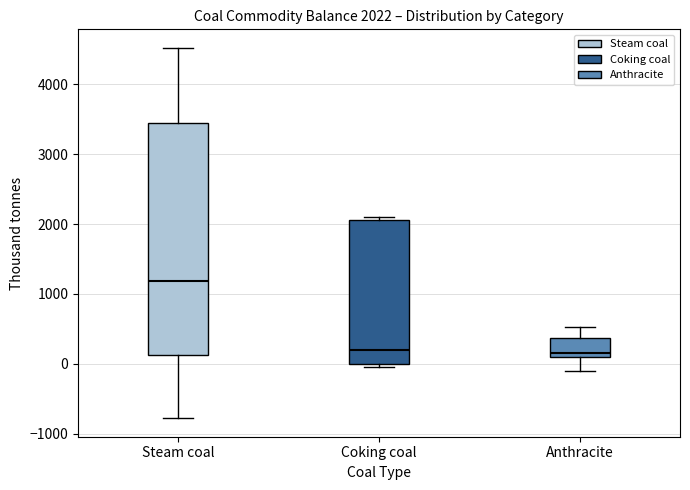

Which box is the tallest, from its lower edge to its upper edge?

Steam coal